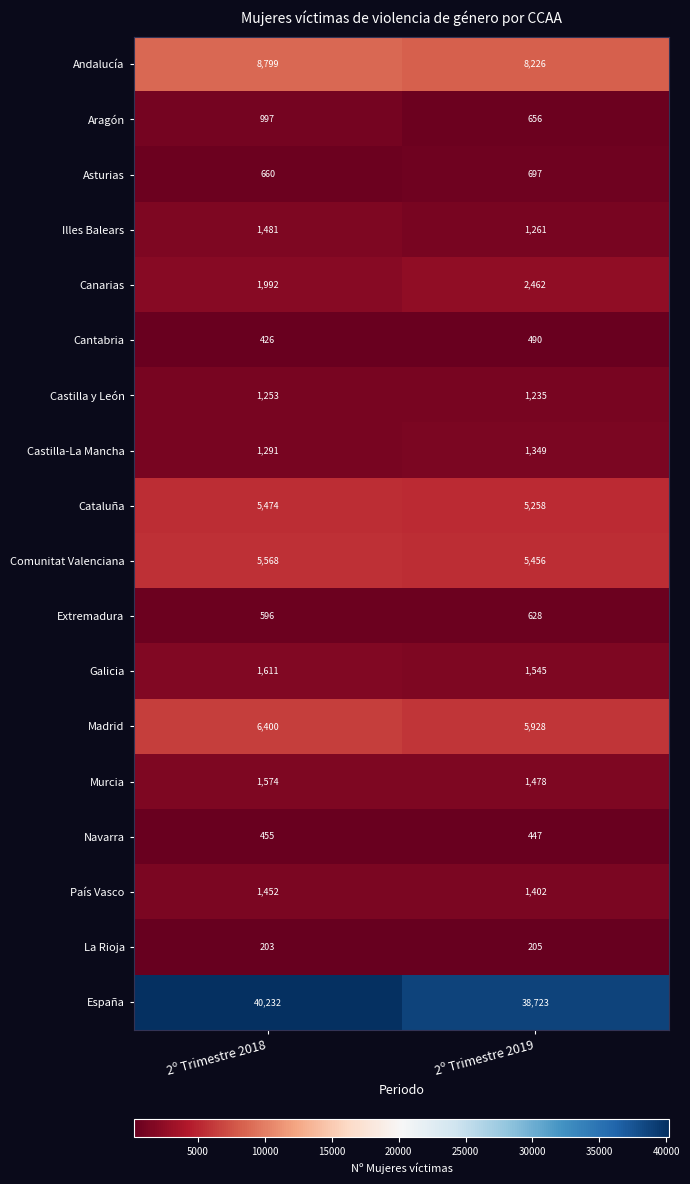

True or false: Comunitat Valenciana has a value of 1568 at 2º Trimestre 2018.

False